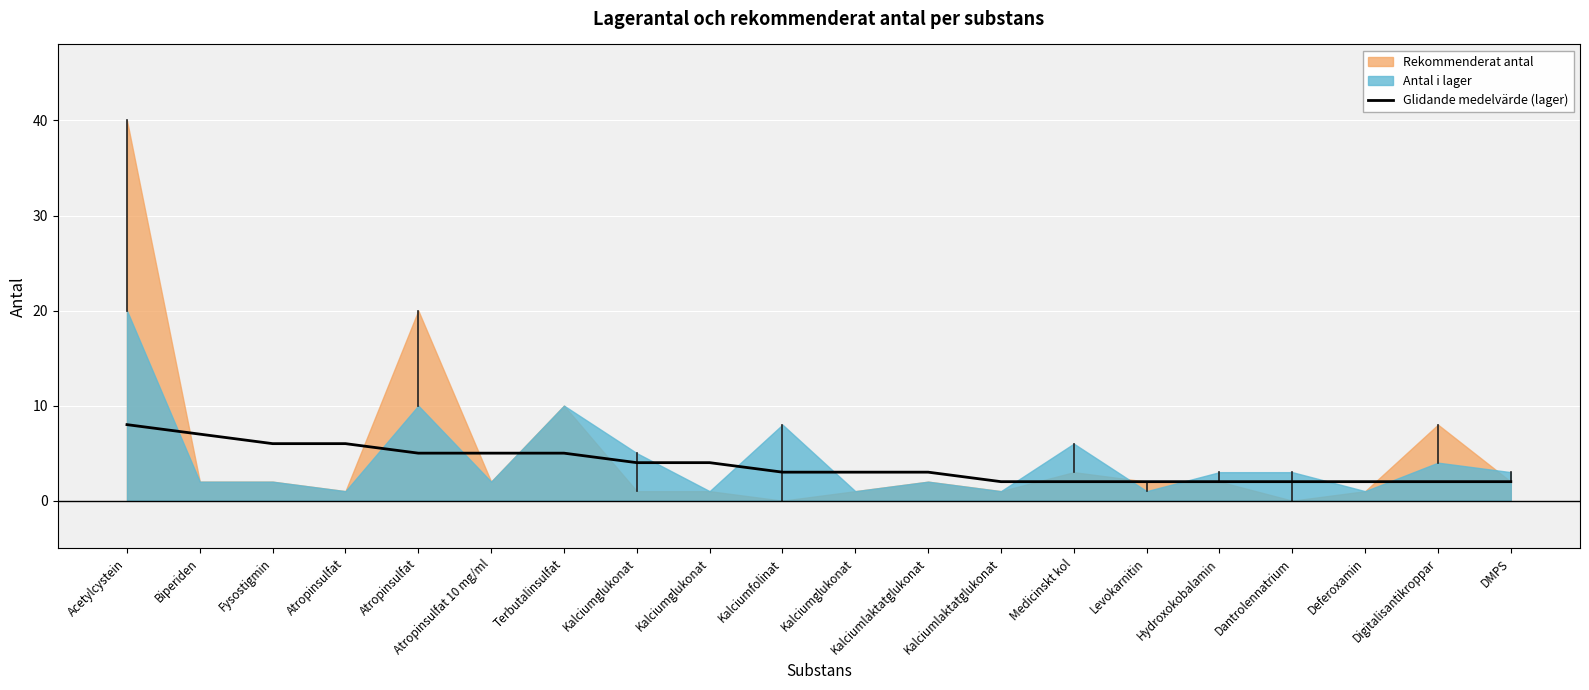

Reading left to right, extract all data points from this chart.

Acetylcystein=8	Biperiden=7	Fysostigmin=6	Atropinsulfat=6	Atropinsulfat=5	Atropinsulfat 10 mg/ml=5	Terbutalinsulfat=5	Kalciumglukonat=4	Kalciumglukonat=4	Kalciumfolinat=3	Kalciumglukonat=3	Kalciumlaktatglukonat=3	Kalciumlaktatglukonat=2	Medicinskt kol=2	Levokarnitin=2	Hydroxokobalamin=2	Dantrolennatrium=2	Deferoxamin=2	Digitalisantikroppar=2	DMPS=2